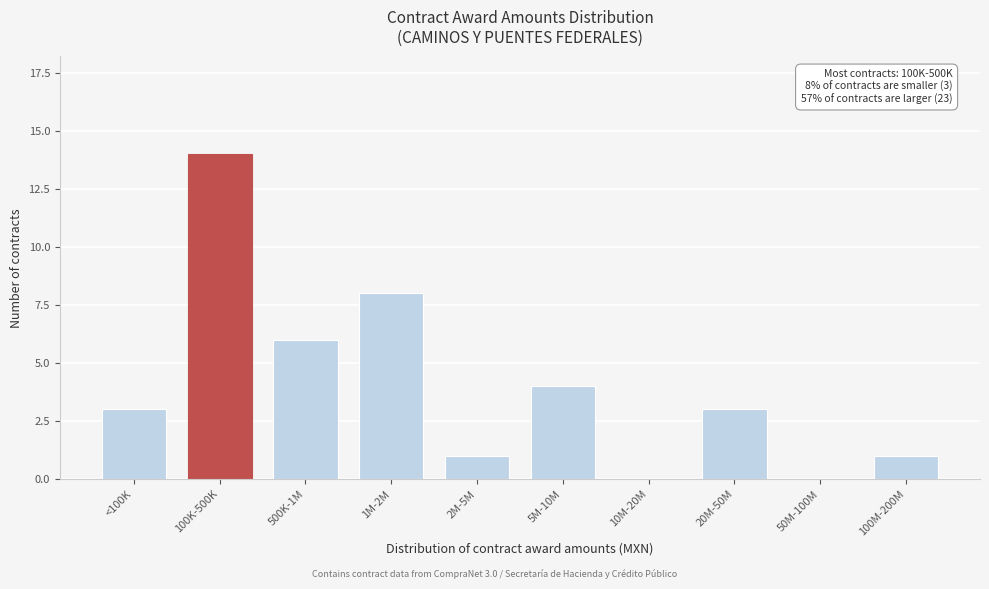

Reading right to left, what are all the values shown in this chart?

100M-200M=1	50M-100M=0	20M-50M=3	10M-20M=0	5M-10M=4	2M-5M=1	1M-2M=8	500K-1M=6	100K-500K=14	<100K=3